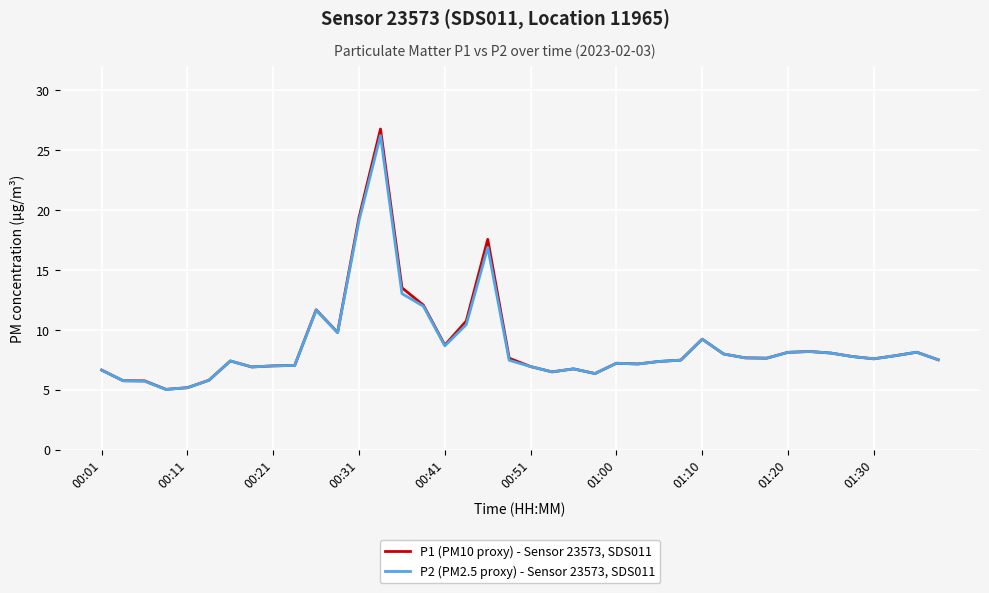

Which series has the widest spread of values?

P1 (PM10 proxy) - Sensor 23573, SDS011